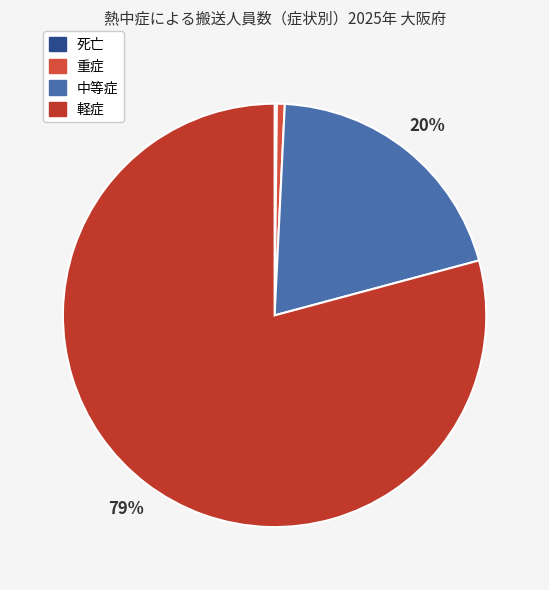

What is the total percentage of 重症 and 死亡?

0.8%